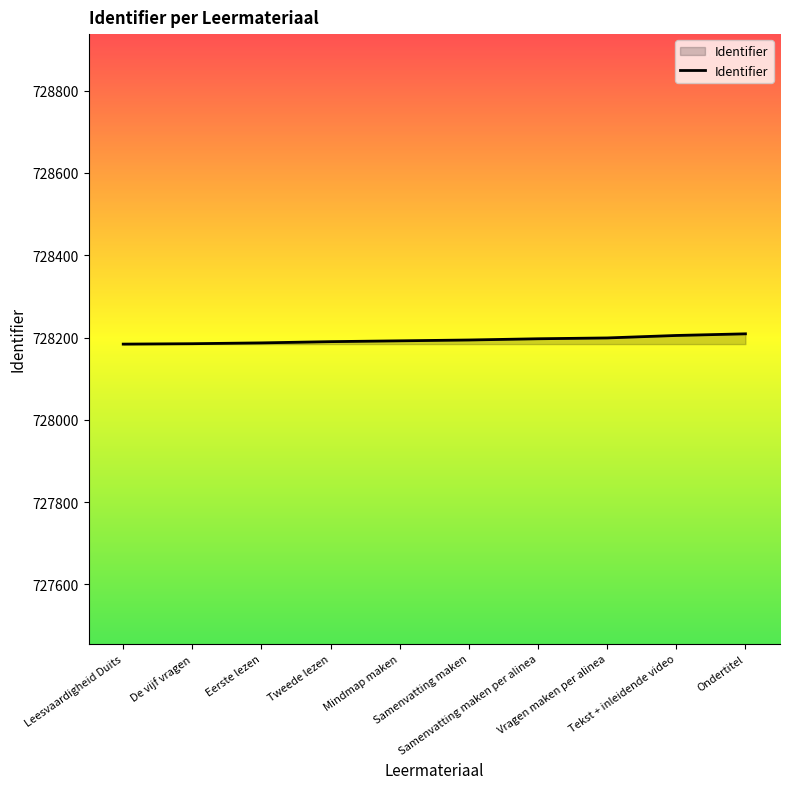

What is the difference between the second highest and second lowest values?

20